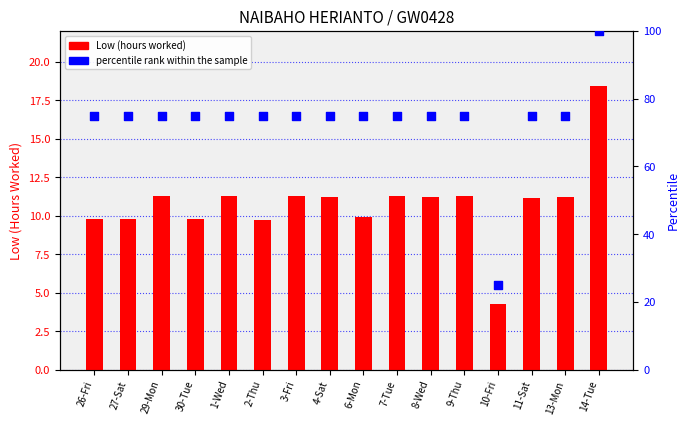

Is the value of percentile rank within the sample at 9-Thu greater than the value of Low (hours worked) at 8-Wed?

Yes